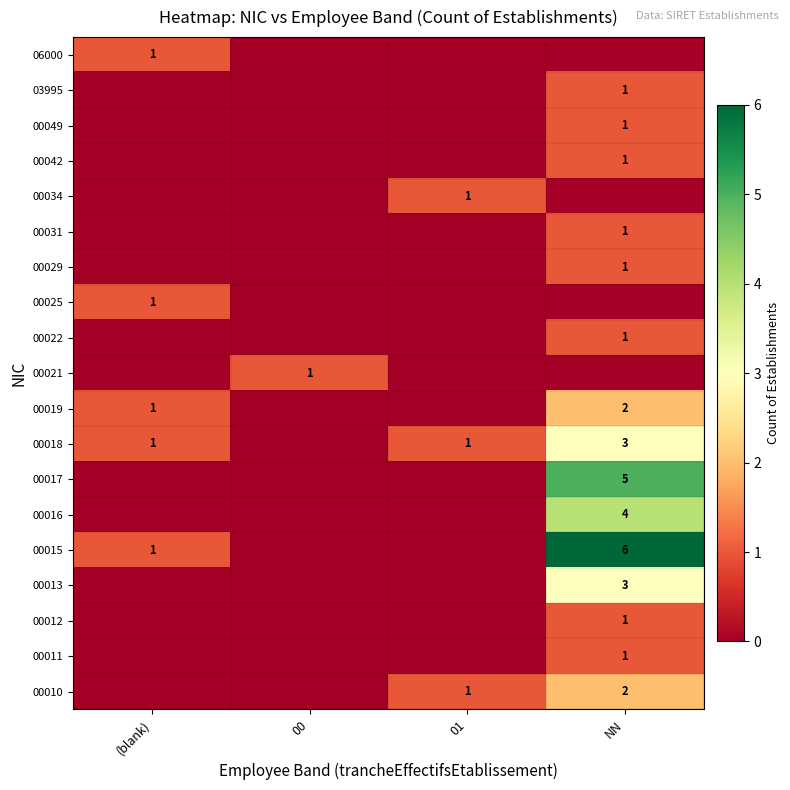

What is the sum of the 00018 values at (blank) and NN?

4